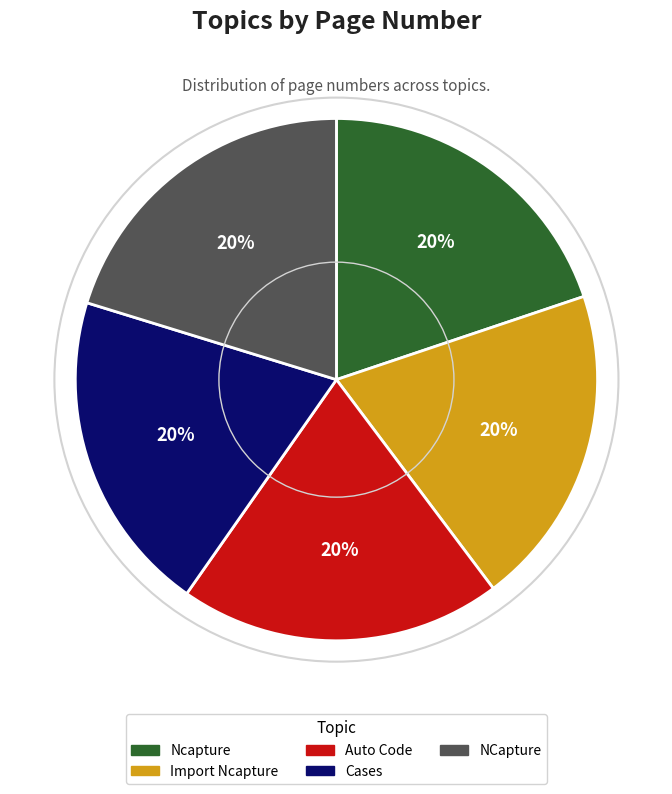

What percentage is the Ncapture slice, to the nearest percent?

20%